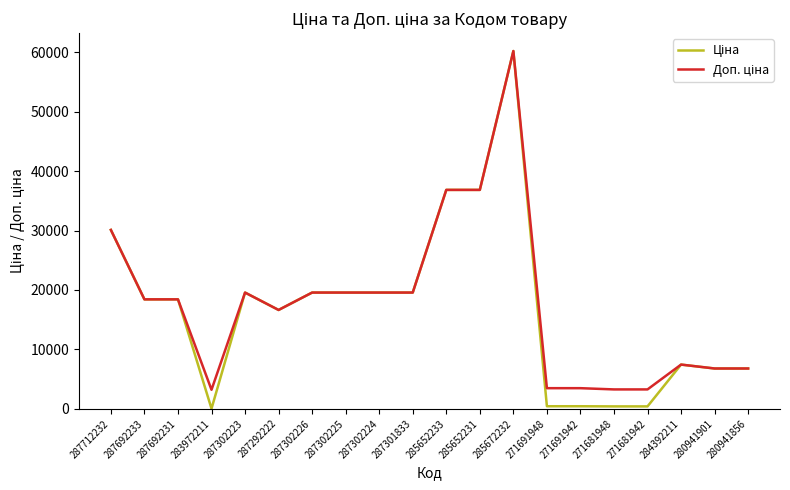

At which category is the sum across all series the highest?

285672232